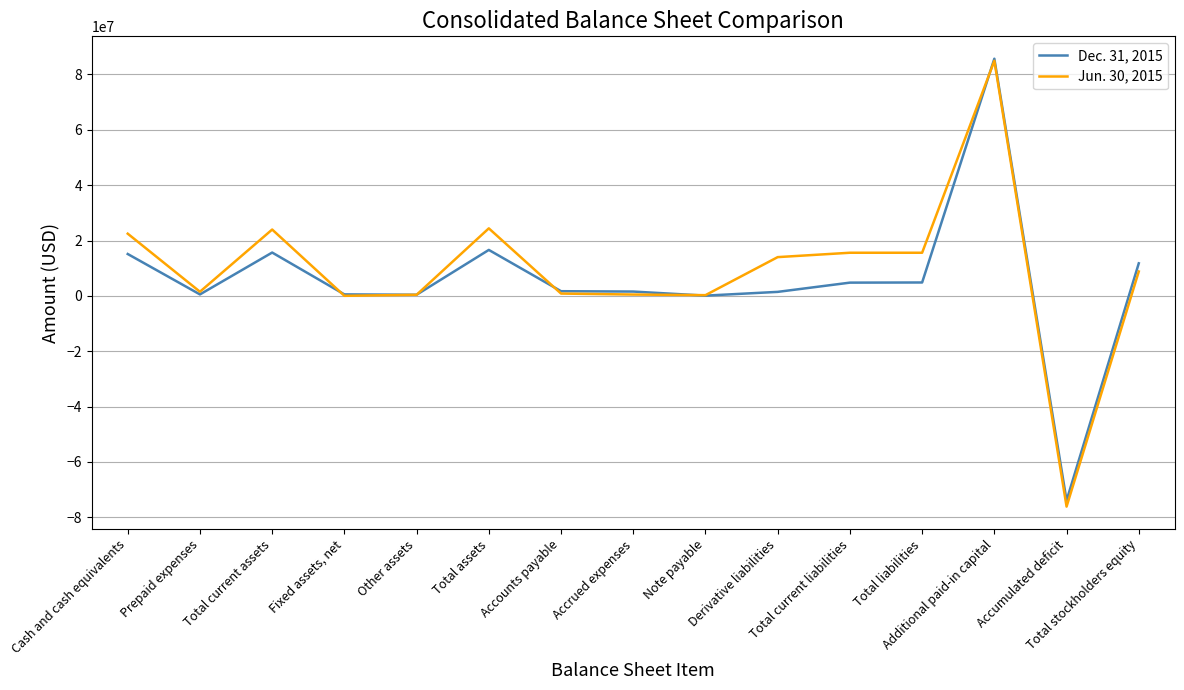

What is the smallest value displayed?

-76122243